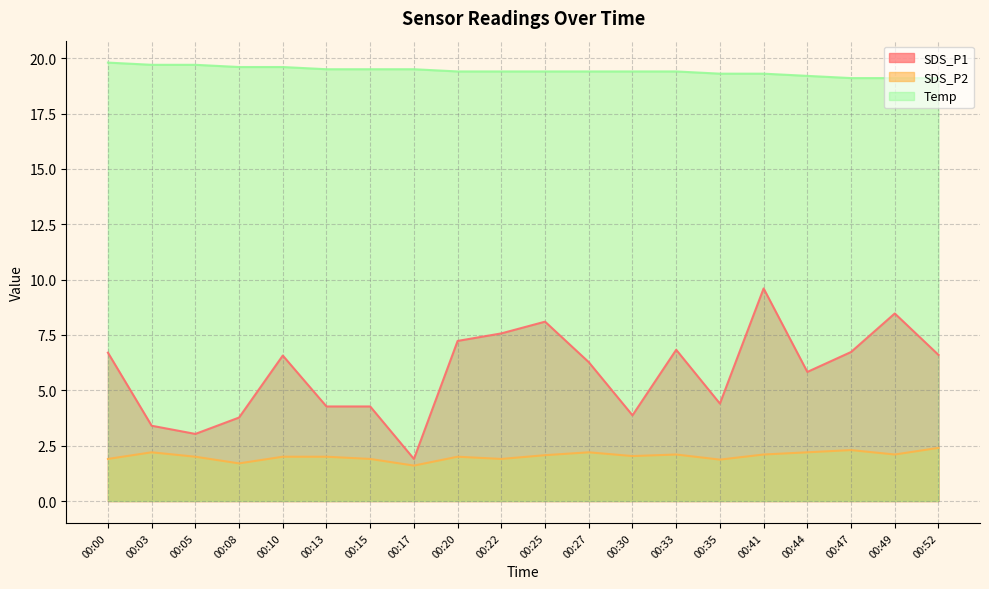

True or false: SDS_P1 and Temp intersect in this chart.

False